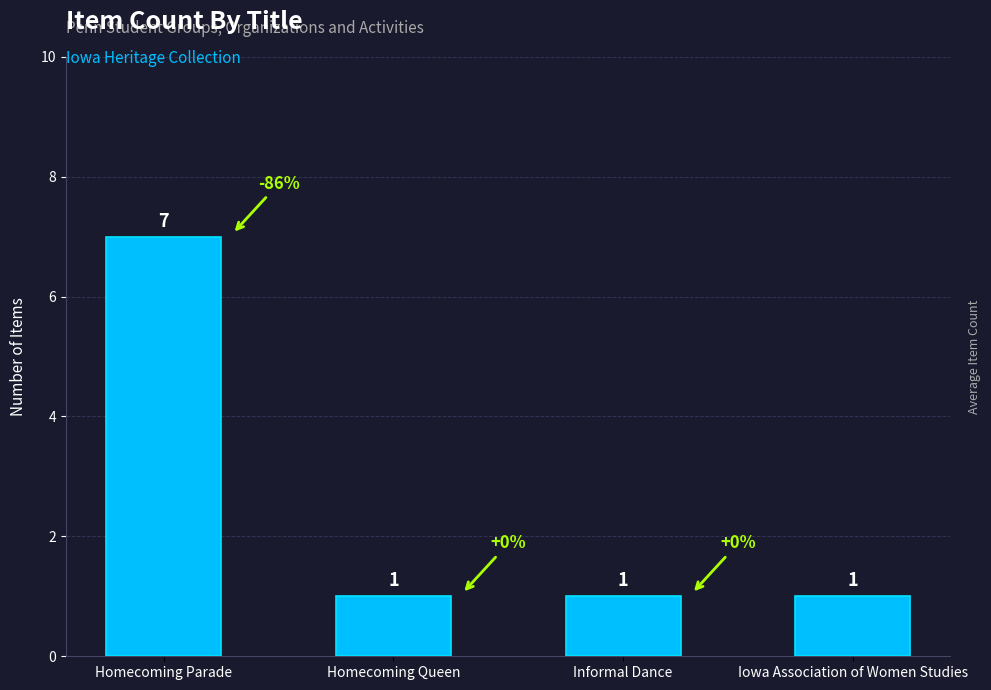

Reading right to left, what are all the values shown in this chart?

1	1	1	7